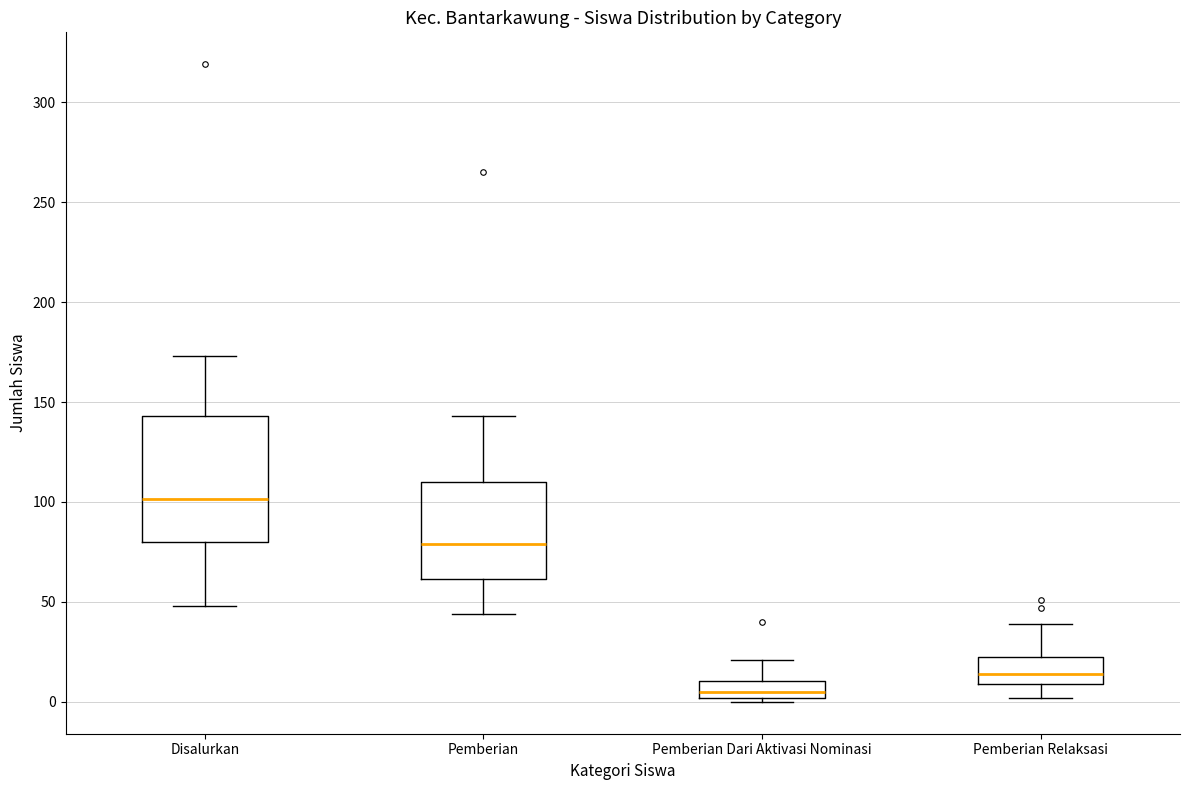

Where does the median line of the box for Pemberian sit on the y-axis? The values are not printed on the chart, so give them approximately, as read against the axis.

80